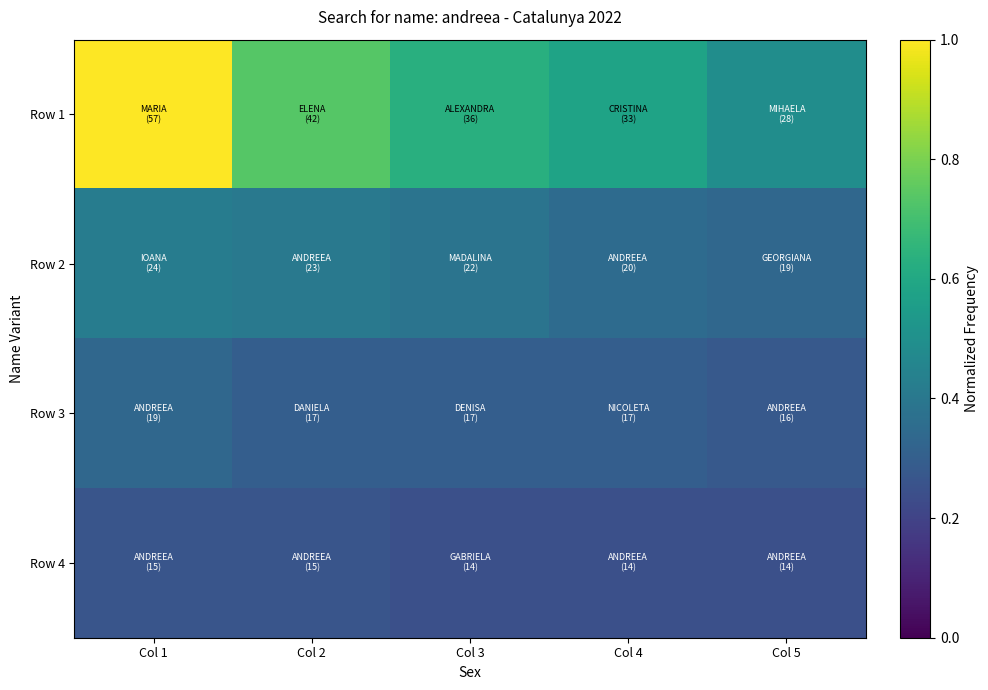

Between Col 1 and Col 5, which series saw the biggest shift?

Row 1